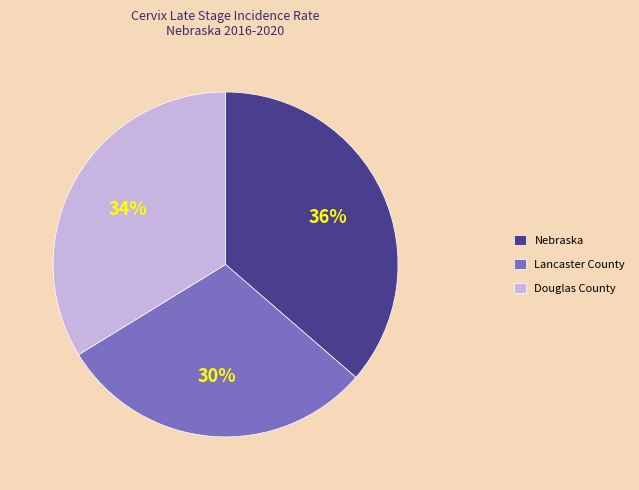

To the nearest percent, what is the difference between the Lancaster County and Douglas County slice percentages?

4%